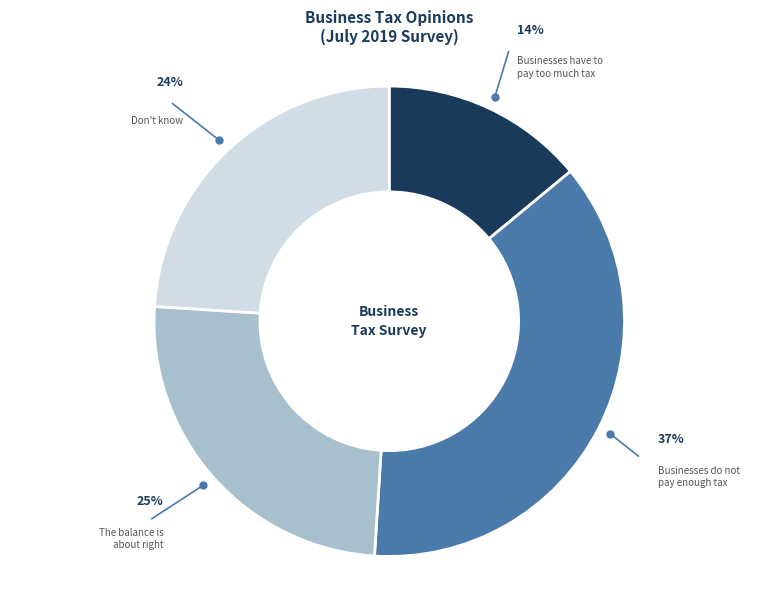

True or false: Businesses have to pay too much tax accounts for 23% of the total.

False